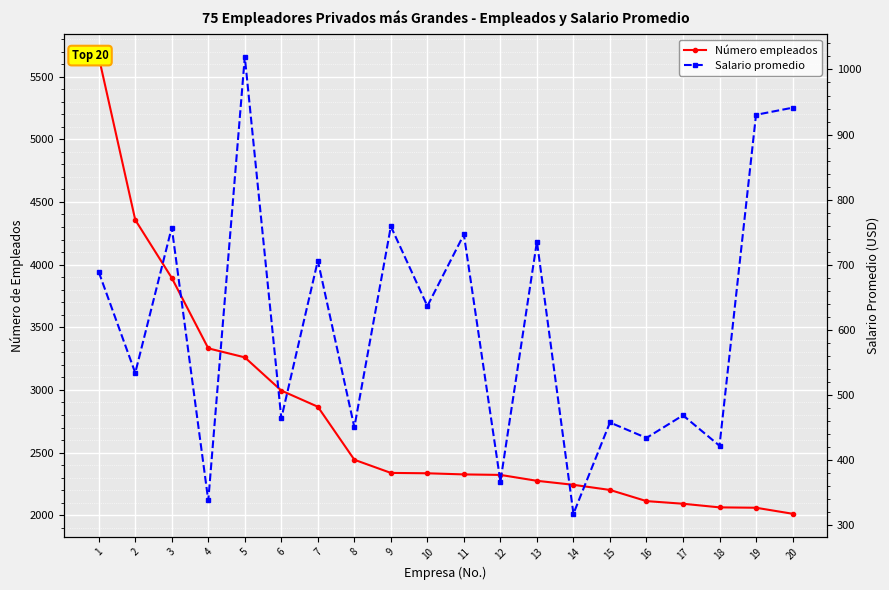

True or false: Número empleados and Salario promedio cross at least once.

False